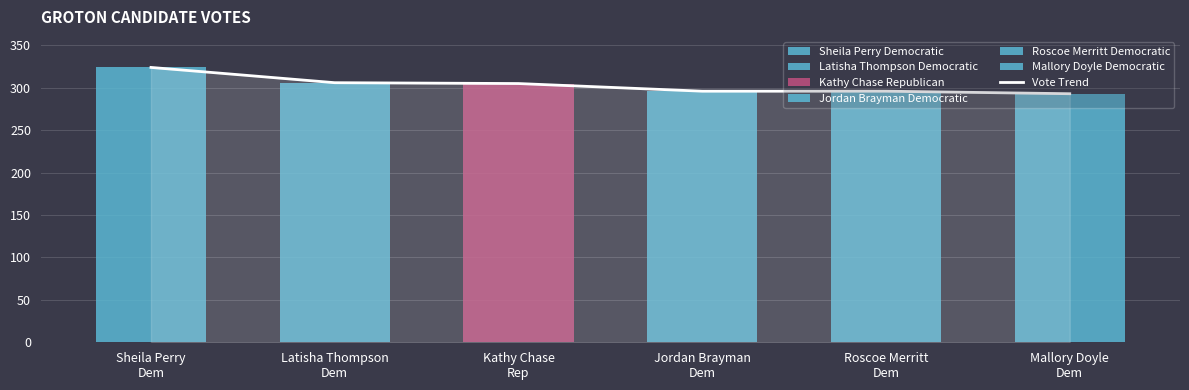

What value does the data have at Latisha Thompson
Dem, to the nearest 5?

305